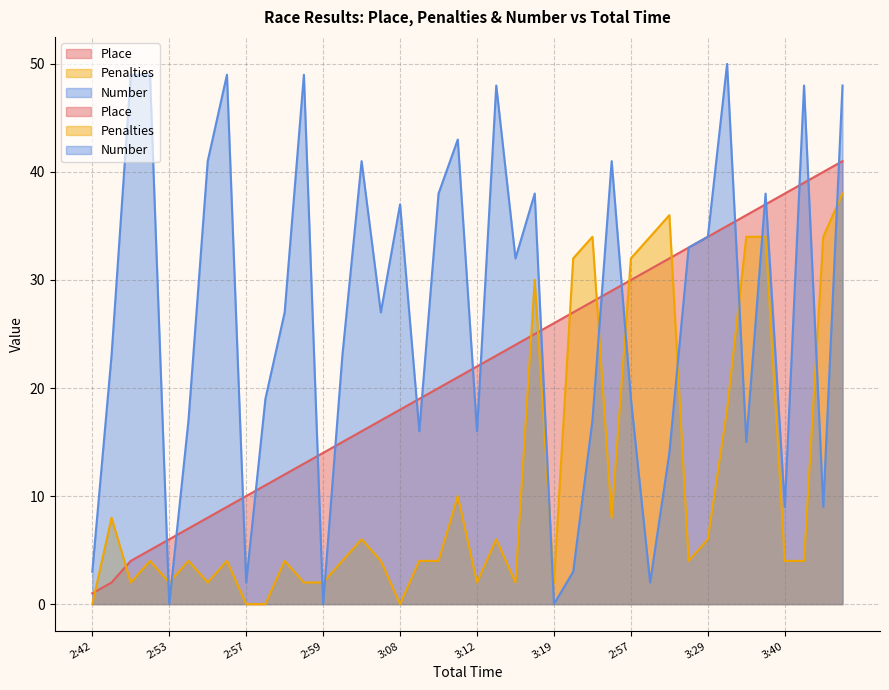

What is the label of the 6th point from the right?

3:08